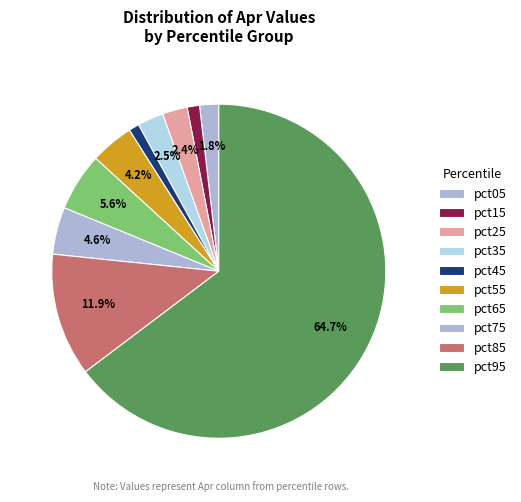

What percentage is the pct05 slice, to the nearest percent?

2%